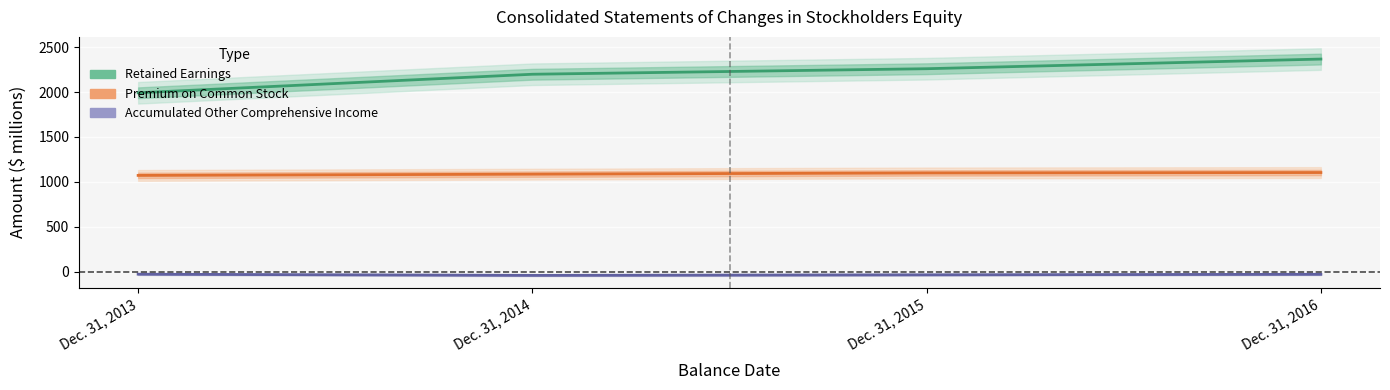

At how many categories does at least one series exceed 373?

4